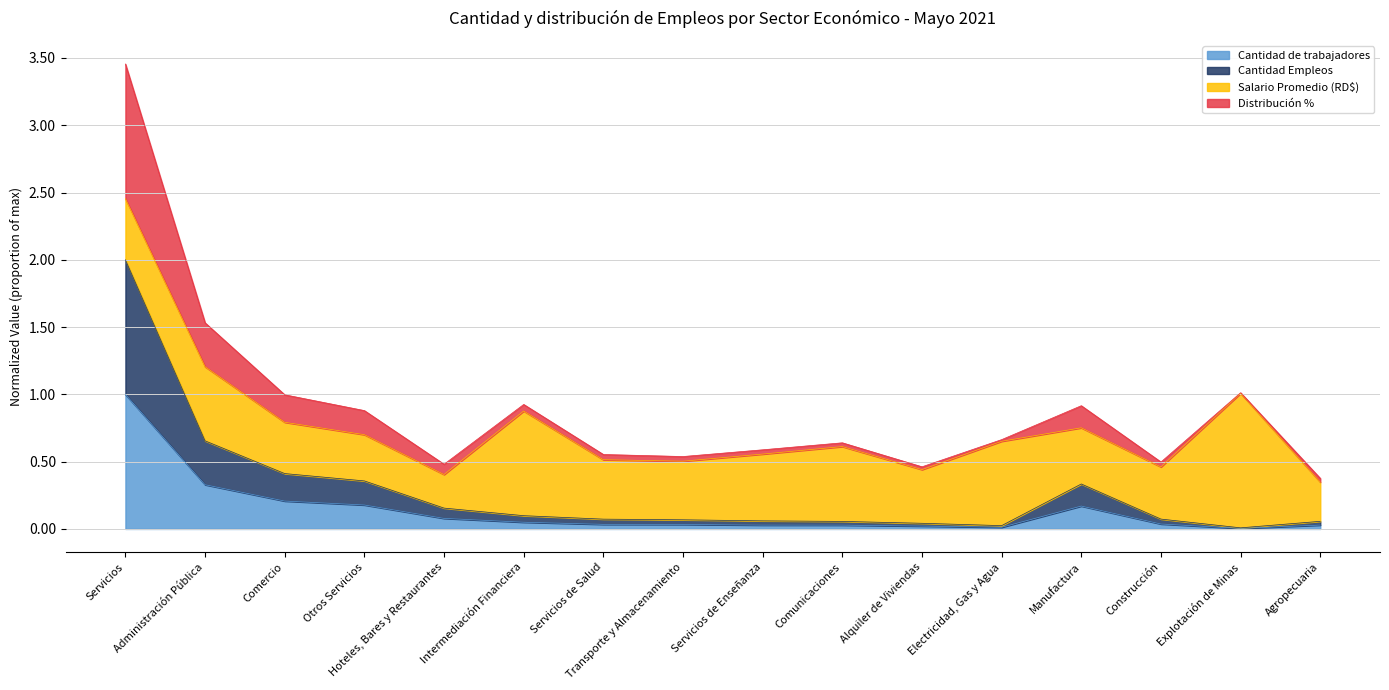

Does the chart have visible grid lines?

Yes